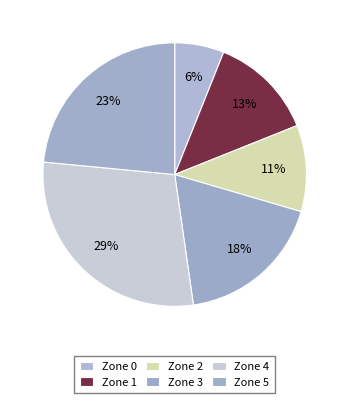

Is it true that Zone 0 is 14% of the pie?

False